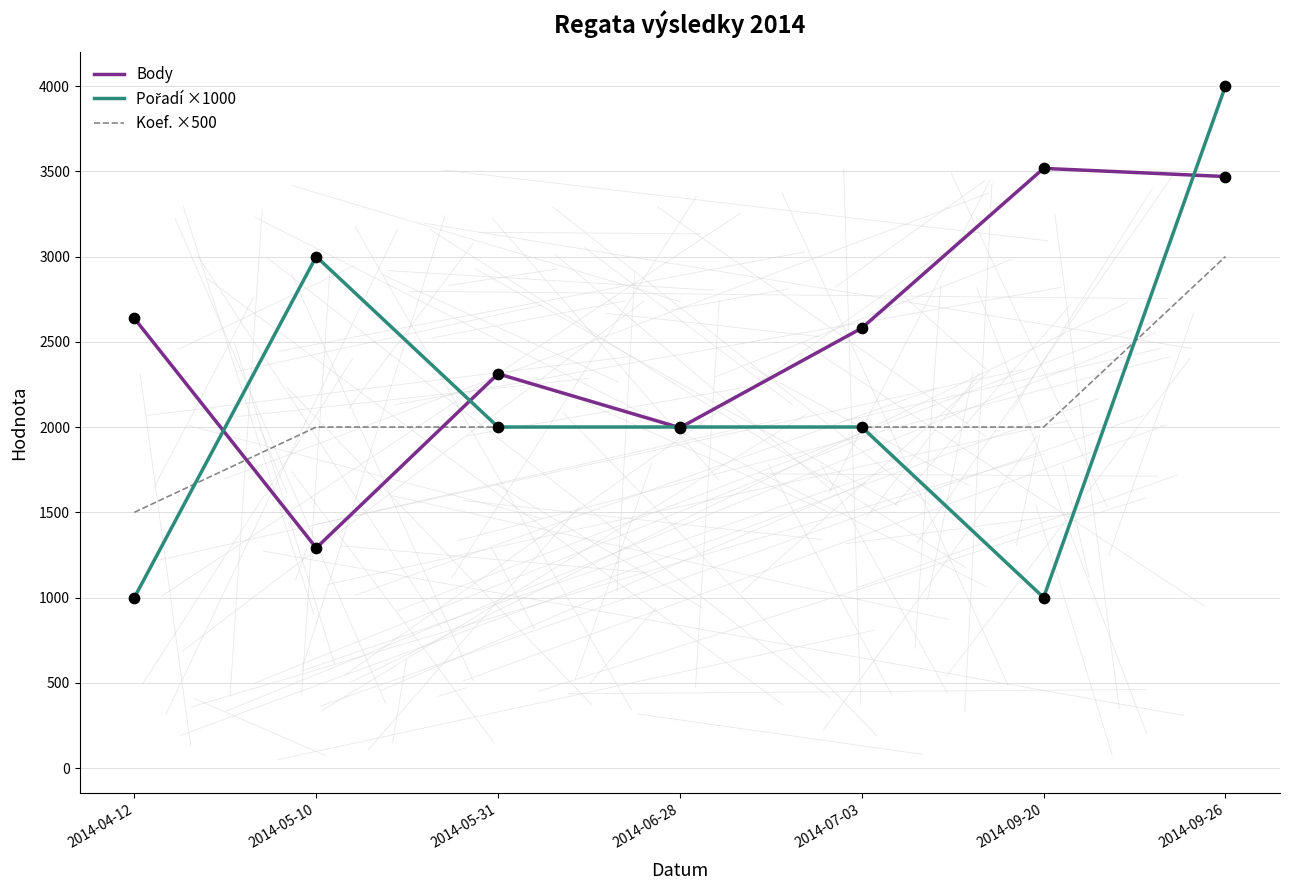

Which series has the largest total across all categories?

Body